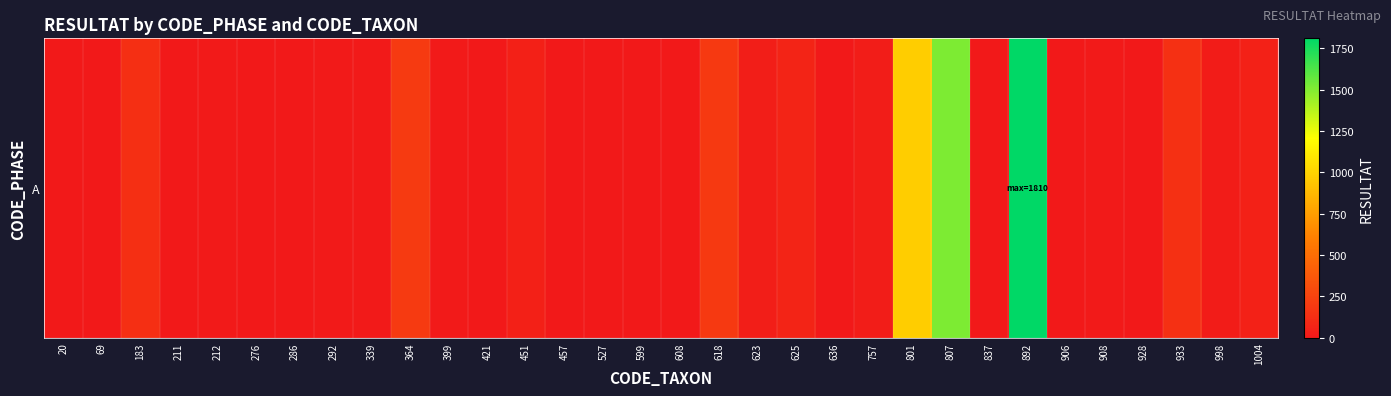

The value at 183 is 131. True or false?

True